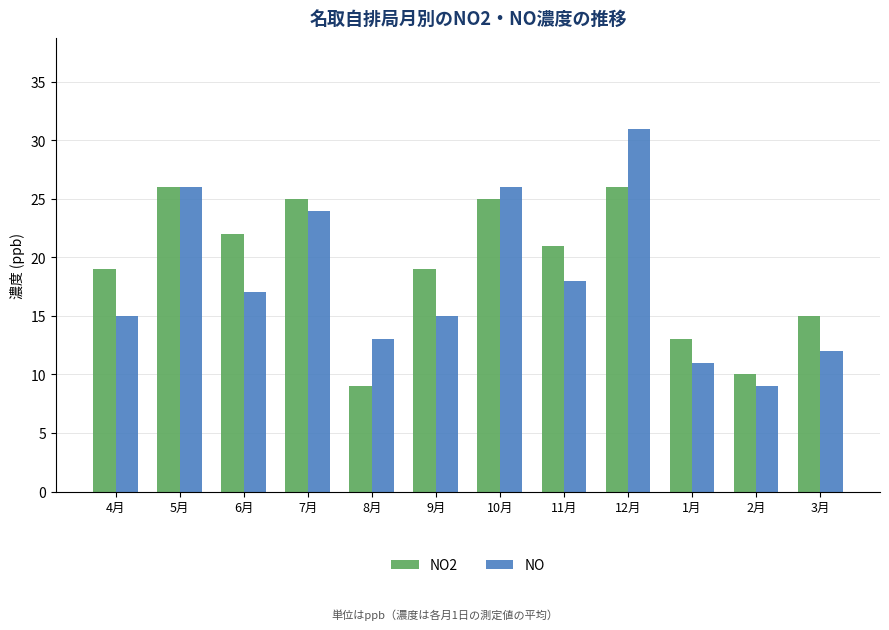

At how many categories does at least one series exceed 23?

4